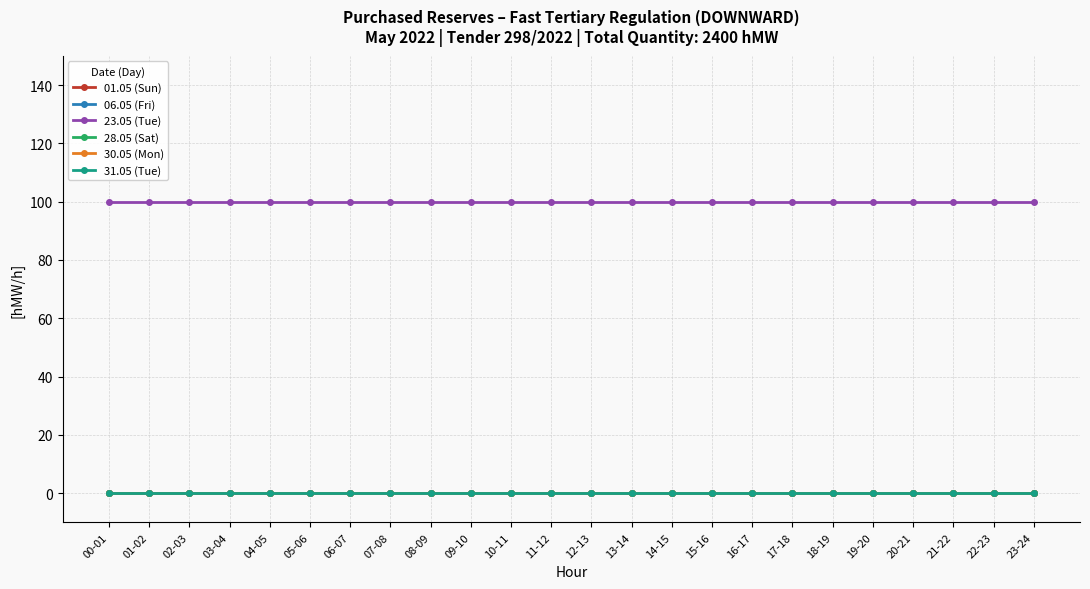

How many categories are shown in the chart?

24